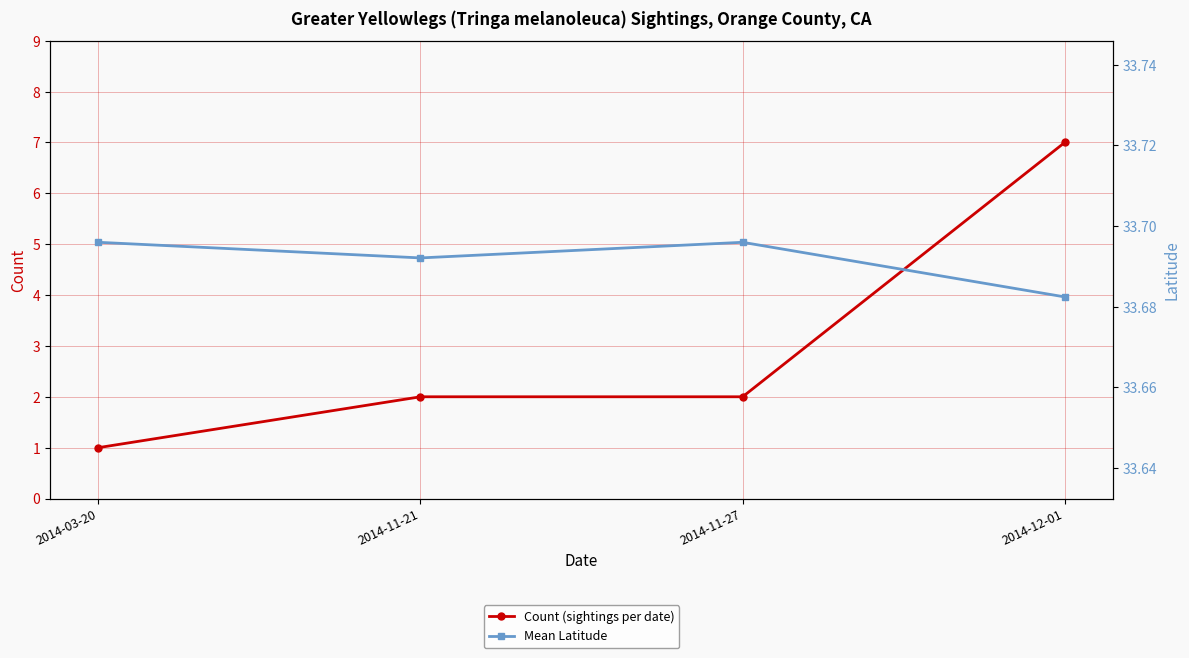

Is it true that Mean Latitude equals 33.7 at 2014-12-01?

True